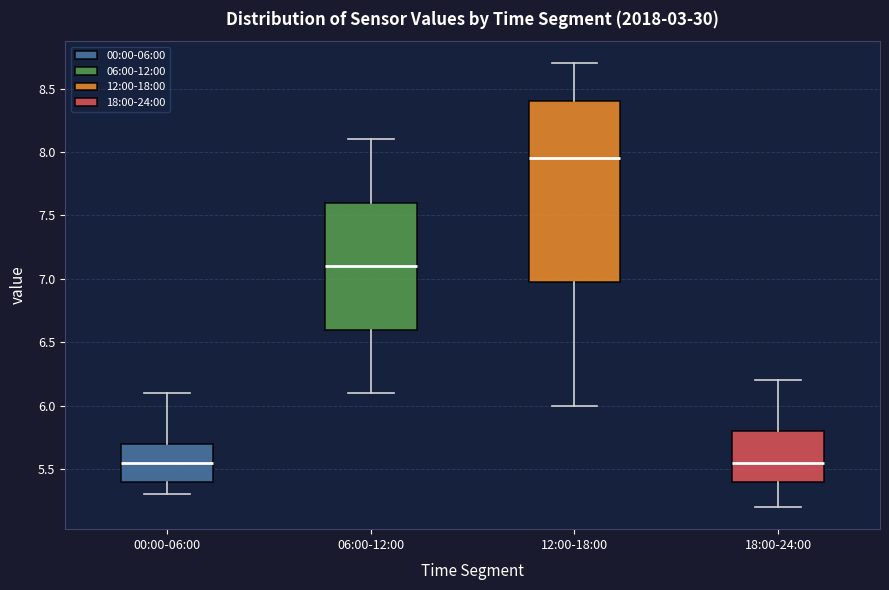

Comparing the boxes themselves (not the whiskers), which one is the tallest?

12:00-18:00